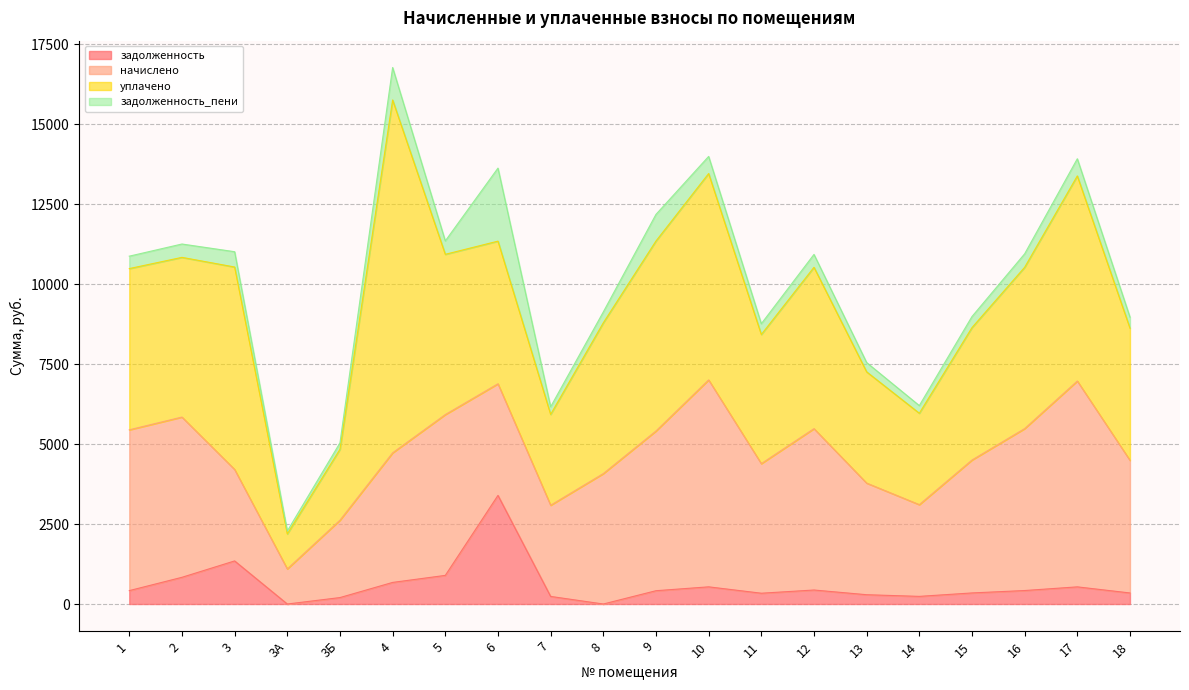

Reading left to right, list all the values displayed in this chart.

задолженность: 419.0	835.2	1347.7	0.0	201.6	675.5	895.3	3396.7	237.6	0.0	416.2	537.1	337.7	438.0	290.9	239.0	346.3	421.8	536.4	345.6
начислено: 5028.5	5011.2	2859.8	1097.3	2419.2	4052.2	5028.5	3490.6	2851.2	4078.1	4993.9	6471.4	4052.2	5045.8	3490.6	2868.5	4155.8	5063.0	6436.8	4147.2
уплачено: 5042.0	4993.8	6331.0	1093.5	2217.2	11034.7	5011.7	4460.4	2841.3	4715.3	5941.5	6453.2	4038.1	5045.8	3478.6	2858.5	4141.4	5044.8	6414.4	4132.8
задолженность_пени: 388.1	417.6	478.7	91.4	201.6	1015.0	419.0	2283.9	237.6	339.8	832.3	535.0	337.7	403.0	290.8	239.0	346.3	421.9	536.4	345.6